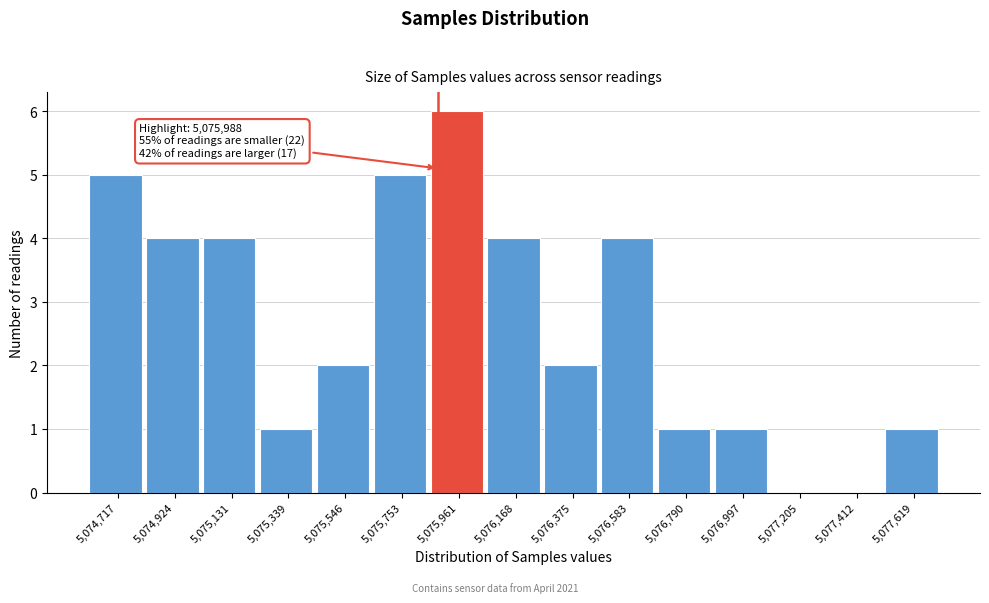

Reading left to right, extract all data points from this chart.

5,074,717=5	5,074,924=4	5,075,131=4	5,075,339=1	5,075,546=2	5,075,753=5	5,075,961=6	5,076,168=4	5,076,375=2	5,076,583=4	5,076,790=1	5,076,997=1	5,077,205=0	5,077,412=0	5,077,619=1